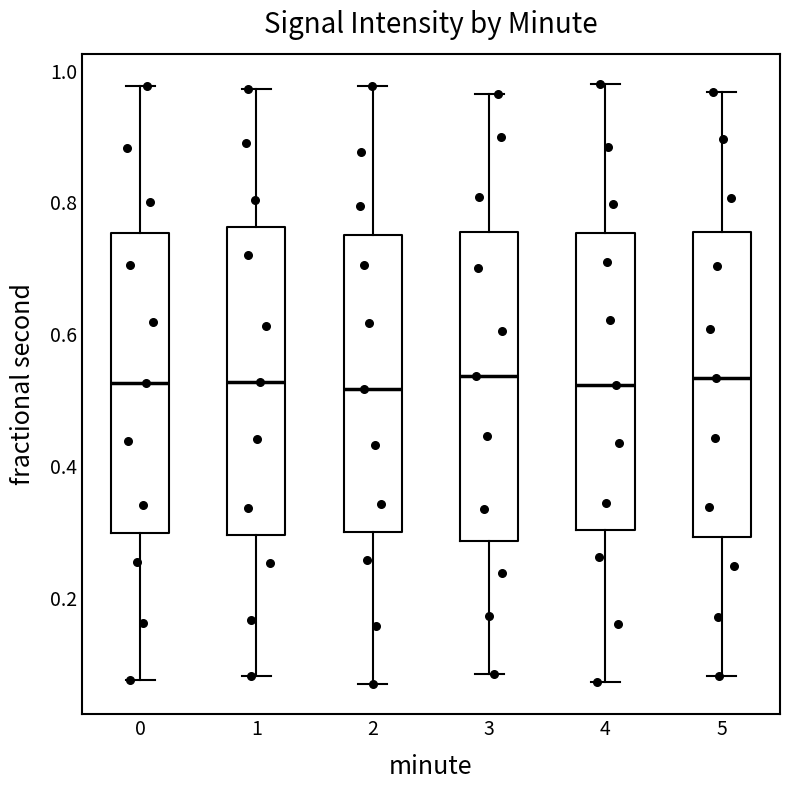

Reading left to right, transcribe this box plot: for each box, give where its median line is, the range the box spans, and where its two whiskers end, as read against the y-axis. The values are not printed on the chart, so give them approximately, as read against the axis.

0: median 0.52, box 0.30 to 0.76, whiskers 0.08 to 0.98
1: median 0.52, box 0.30 to 0.76, whiskers 0.08 to 0.98
2: median 0.52, box 0.30 to 0.74, whiskers 0.06 to 0.98
3: median 0.54, box 0.28 to 0.76, whiskers 0.08 to 0.96
4: median 0.52, box 0.30 to 0.76, whiskers 0.08 to 0.98
5: median 0.54, box 0.30 to 0.76, whiskers 0.08 to 0.96